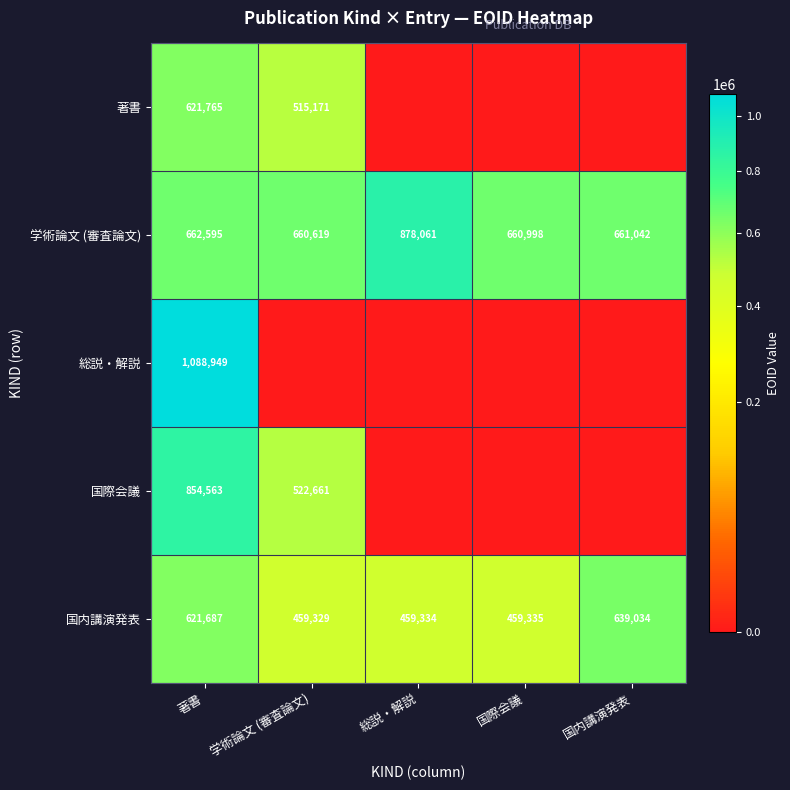

At which label does 国内講演発表 first exceed 459335?

著書